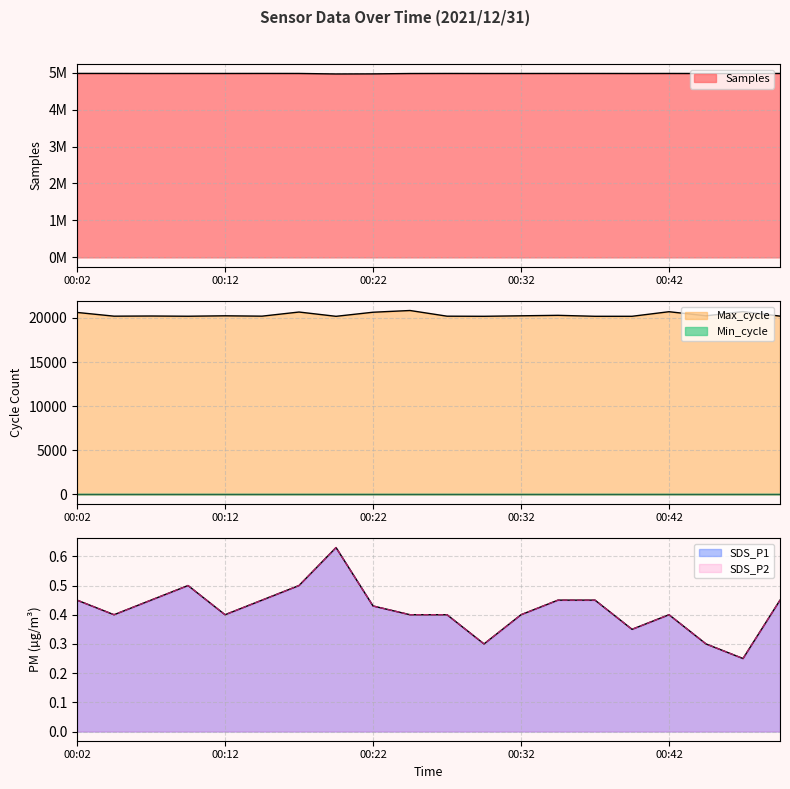

Does the chart have visible grid lines?

Yes